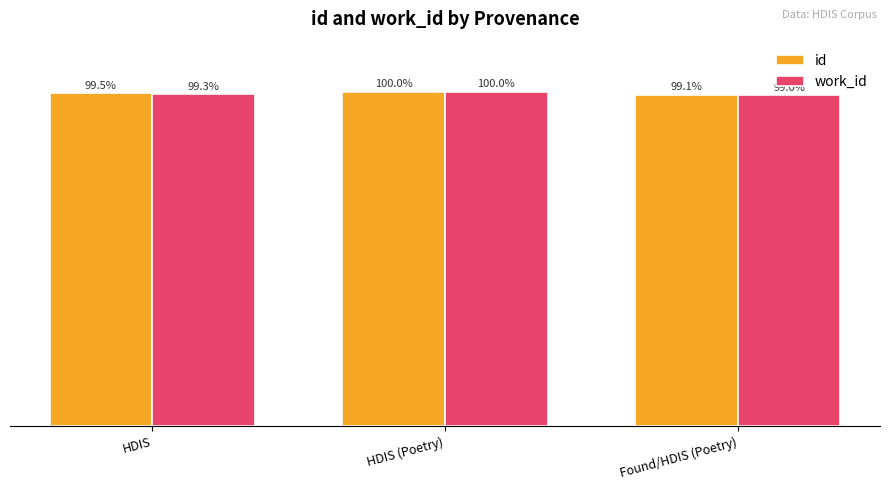

Which series has the widest spread of values?

work_id